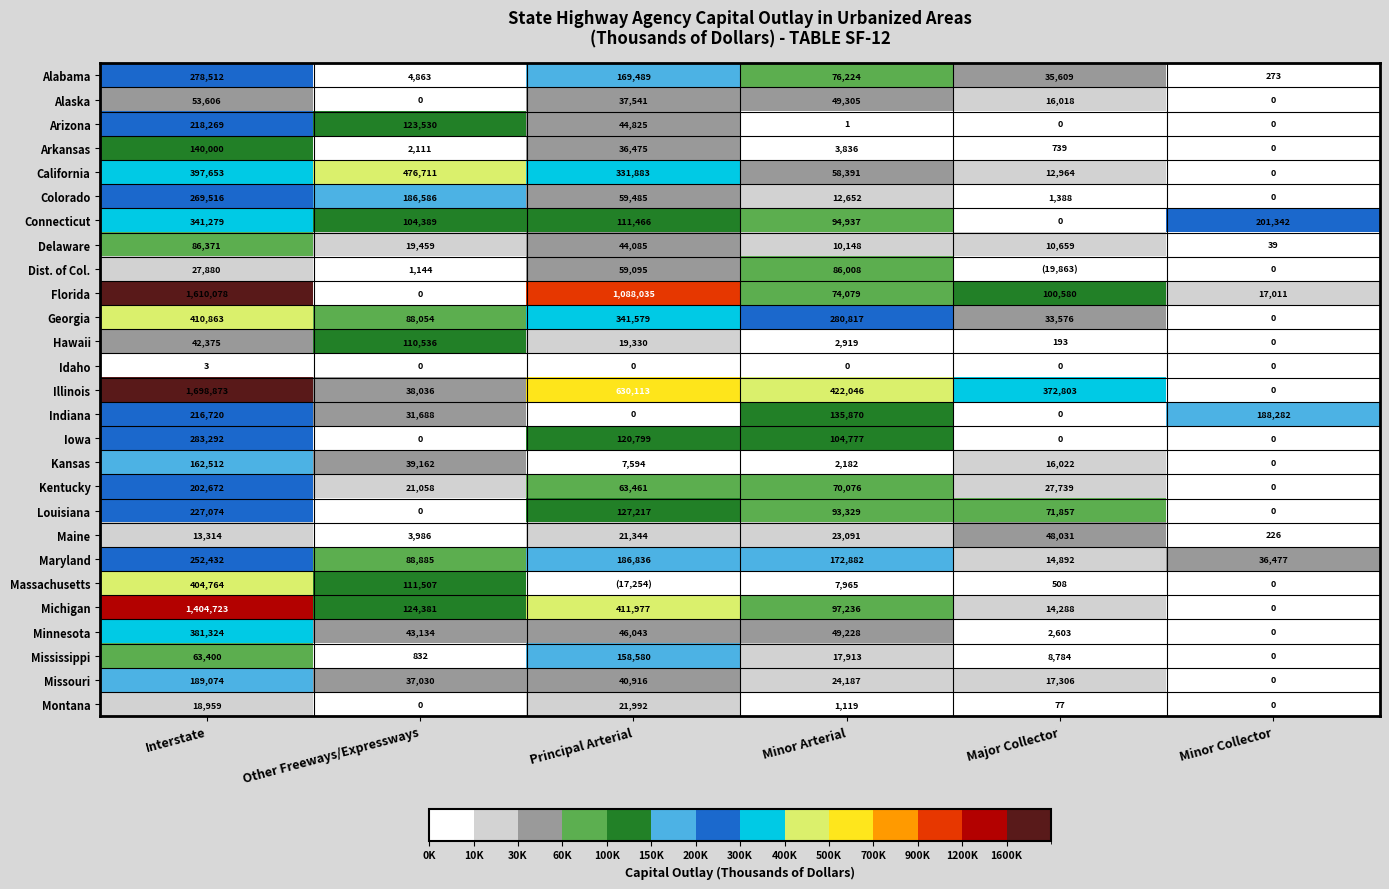

What is the approximate value of Georgia at Other Freeways/Expressways?

88054